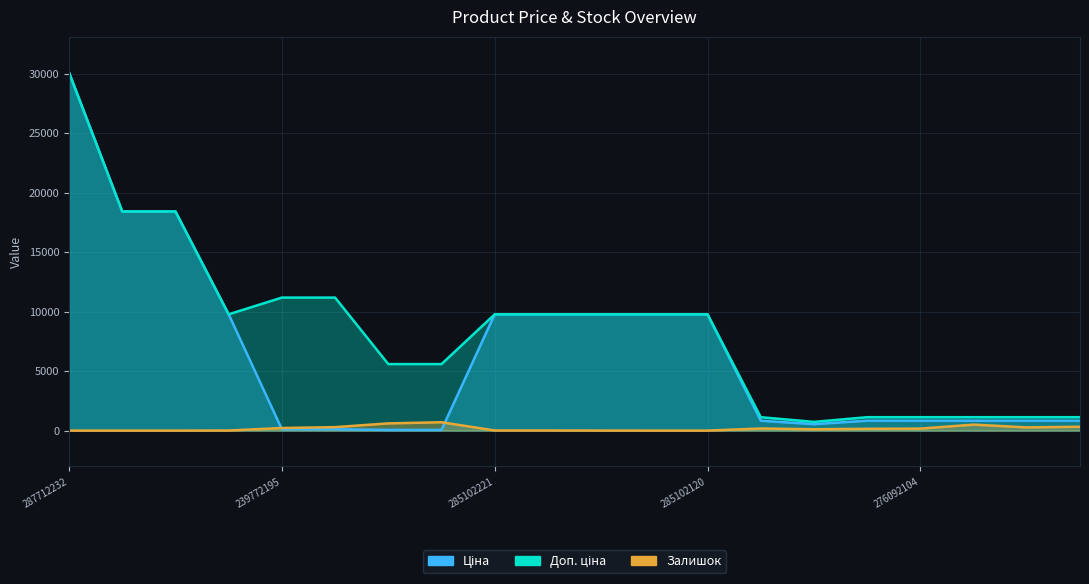

Which series has the largest total across all categories?

Доп. ціна